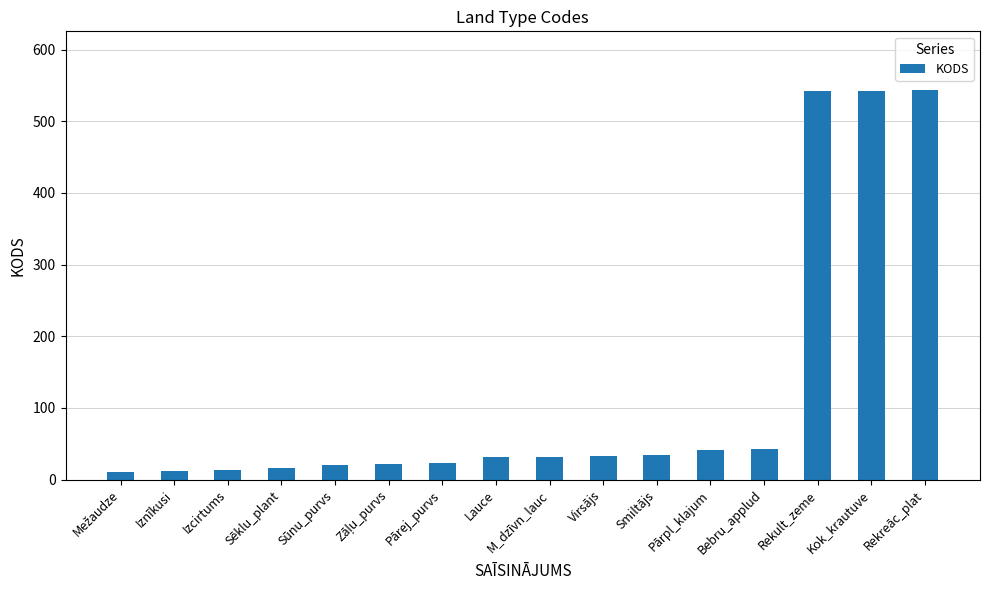

What is the greatest value displayed?

544